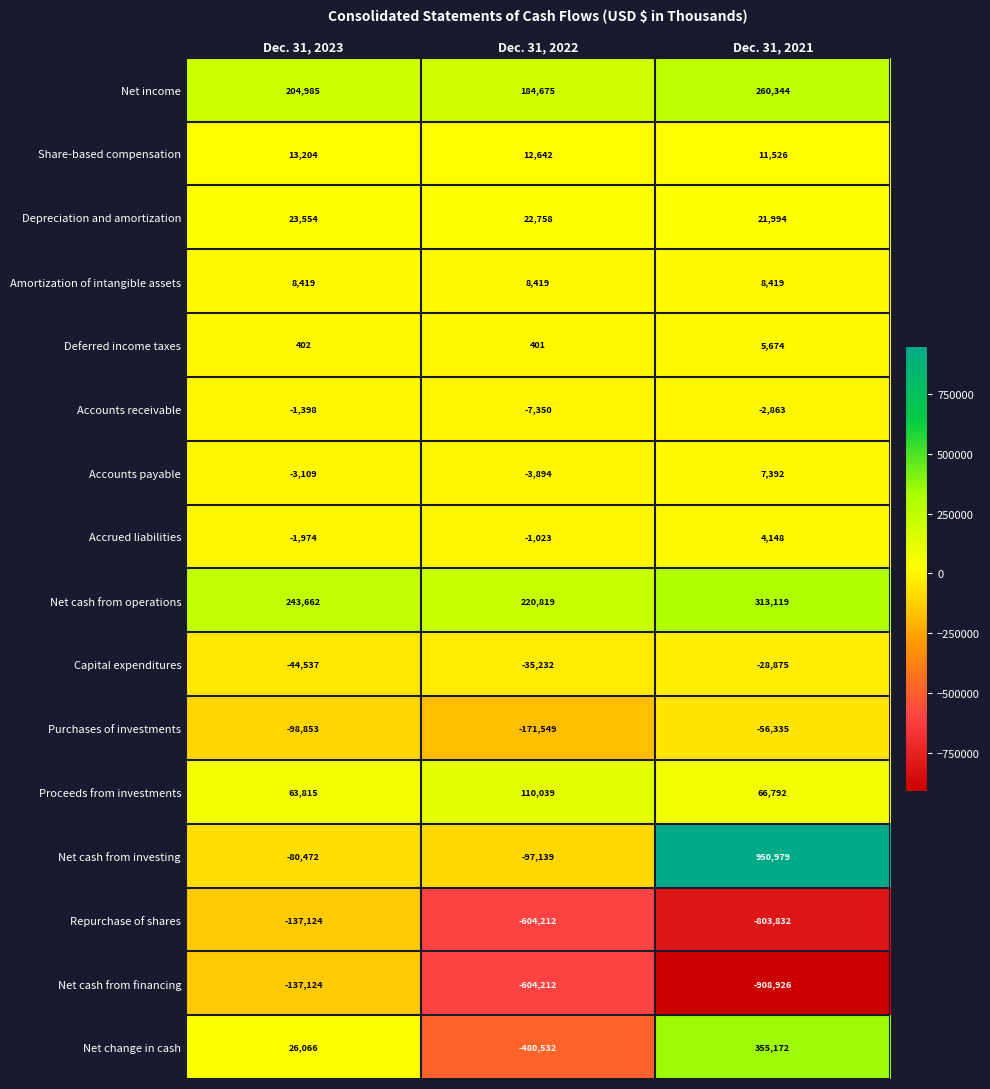

Which series has the largest total across all categories?

Net cash from operations